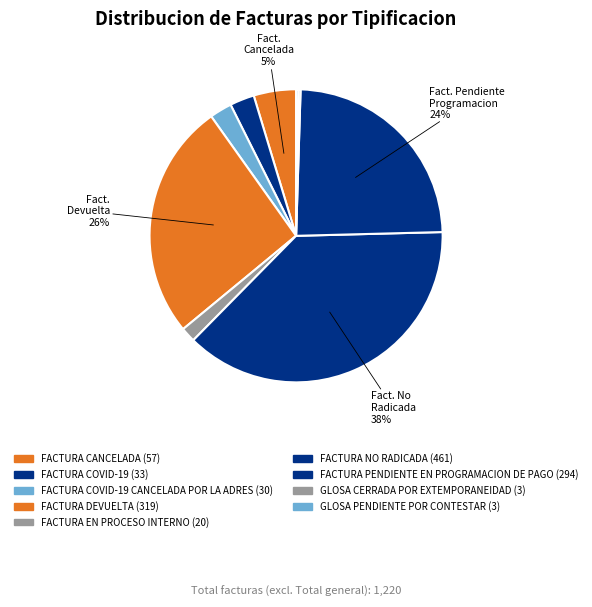

Is there a majority slice in this chart?

No